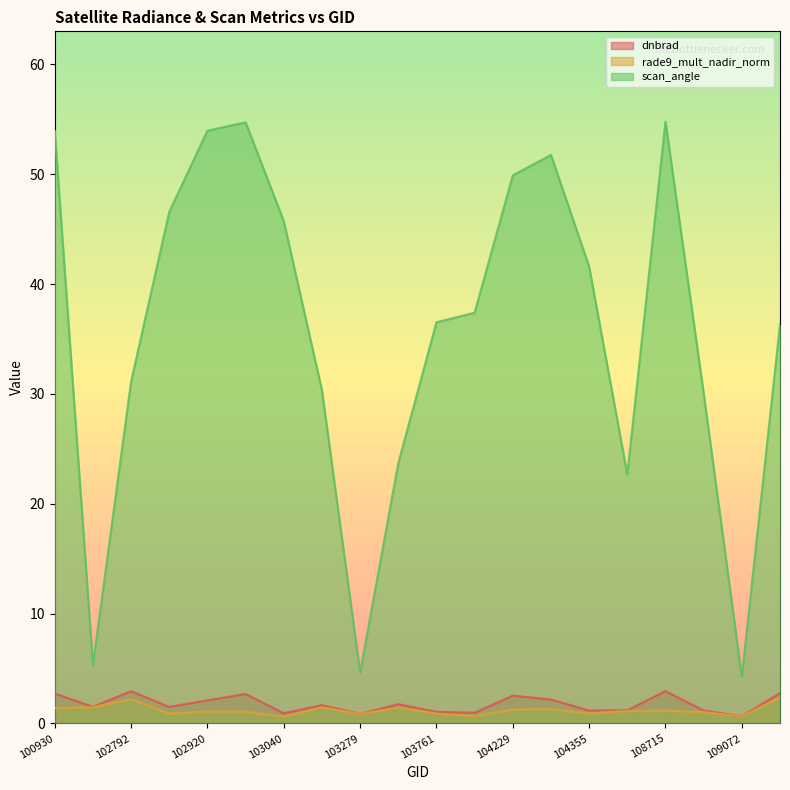

At 104229, list the series in order from largest to smallest.

scan_angle, dnbrad, rade9_mult_nadir_norm